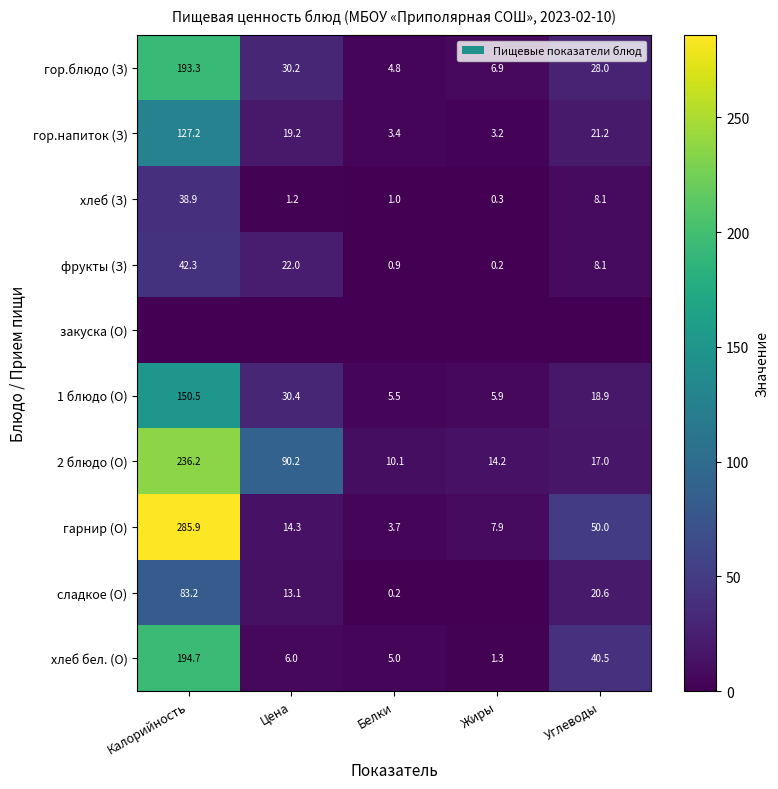

Where does the гарнир (О) series first go above 14?

Калорийность